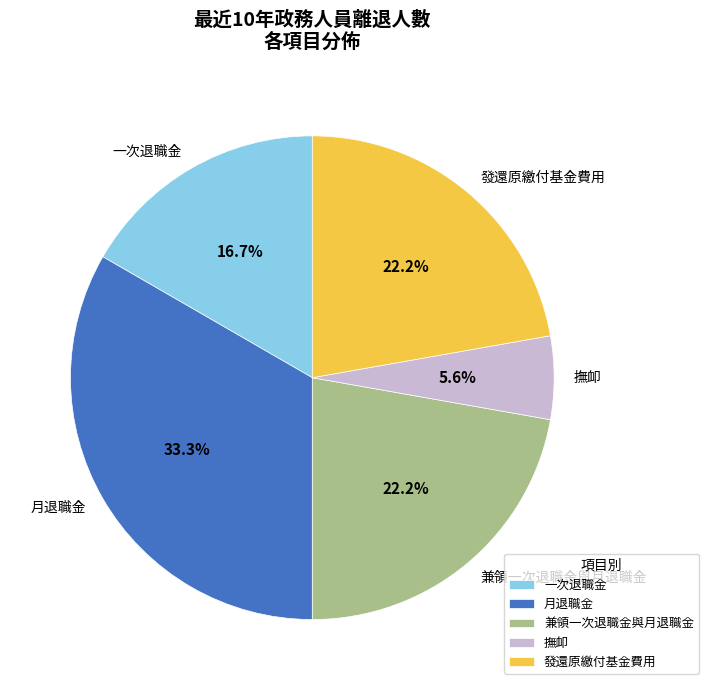

Which has a higher value, 發還原繳付基金費用 or 月退職金?

月退職金